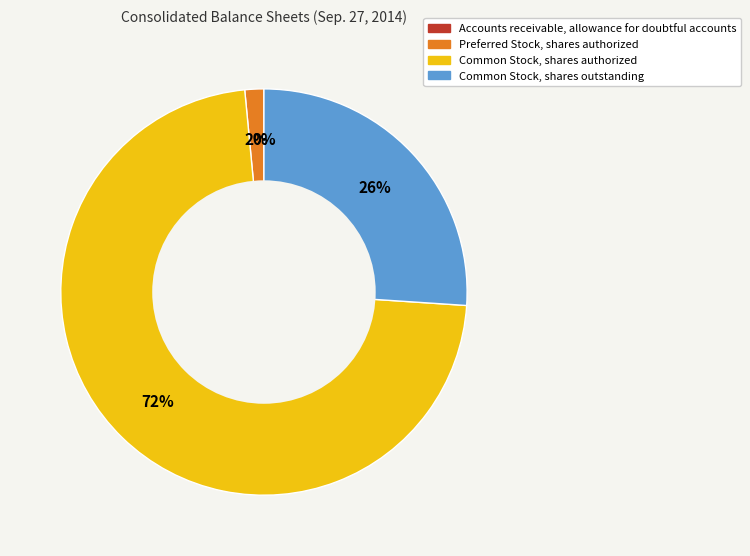

To the nearest percent, what portion does Preferred Stock, shares authorized represent?

2%